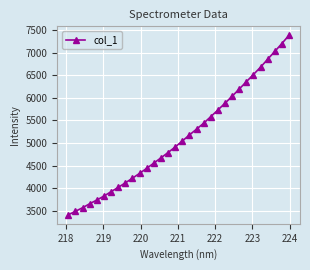

What is the maximum value shown in the chart?

7381.3